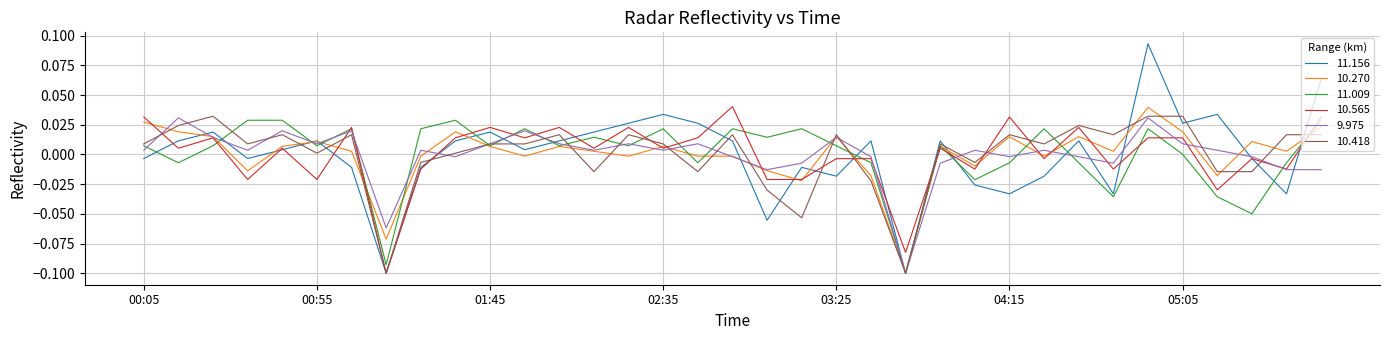

How many values in the 9.975 series exceed 0?

21